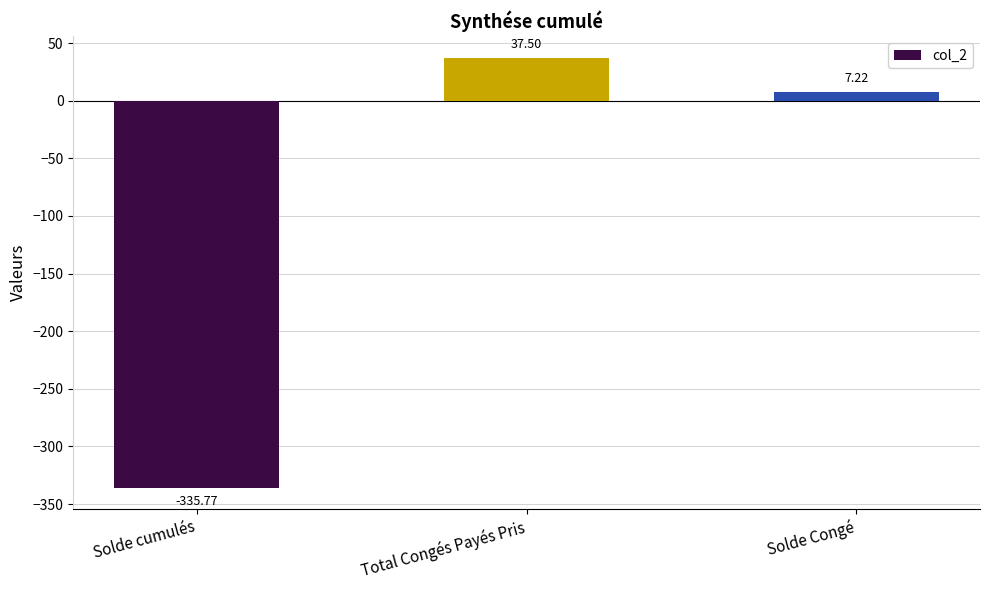

Which label corresponds to the largest value in the chart?

Total Congés Payés Pris